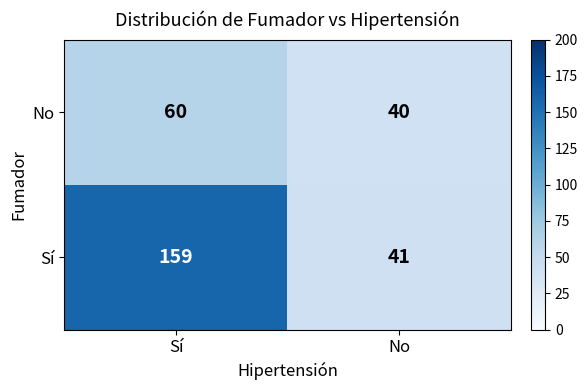

What is the sum of the Sí values at No and Sí?

200